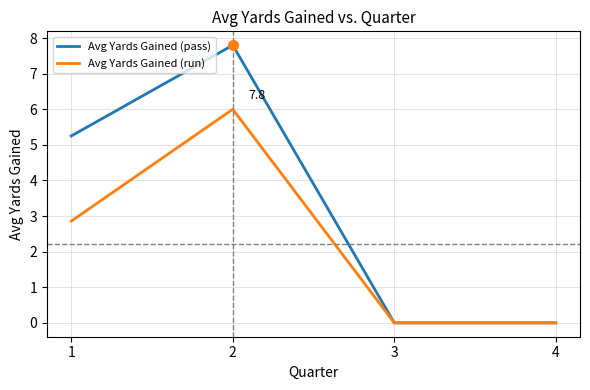

At which label is Avg Yards Gained (pass) closest to 3?

1